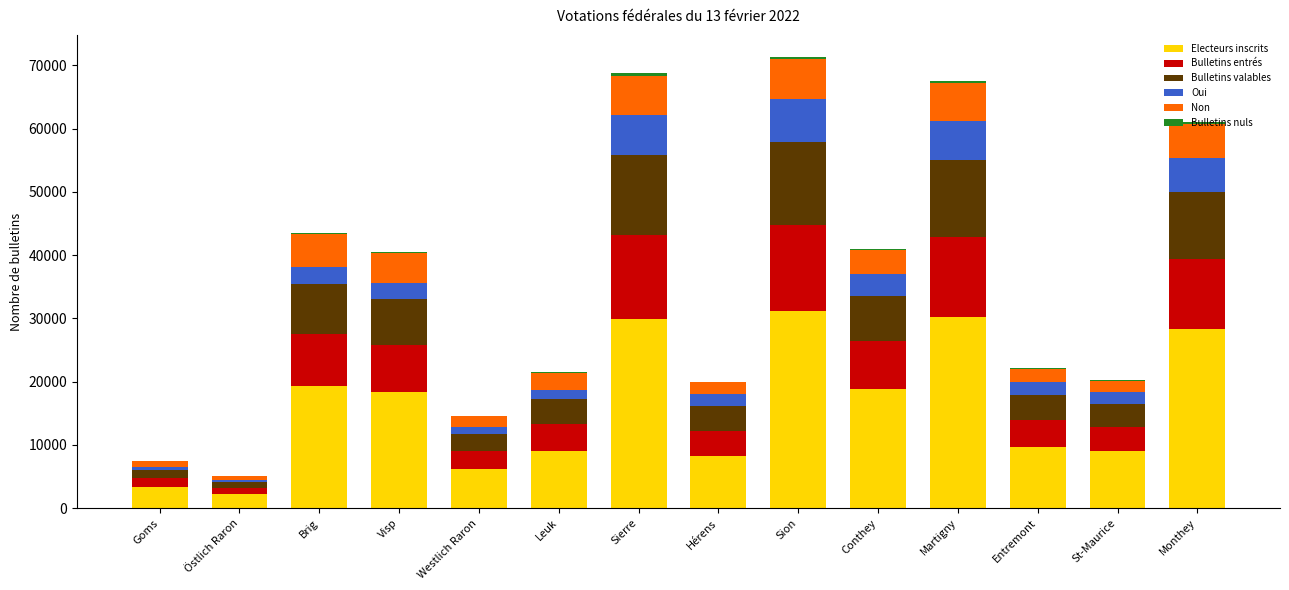

What is the maximum value for Electeurs inscrits?

31095